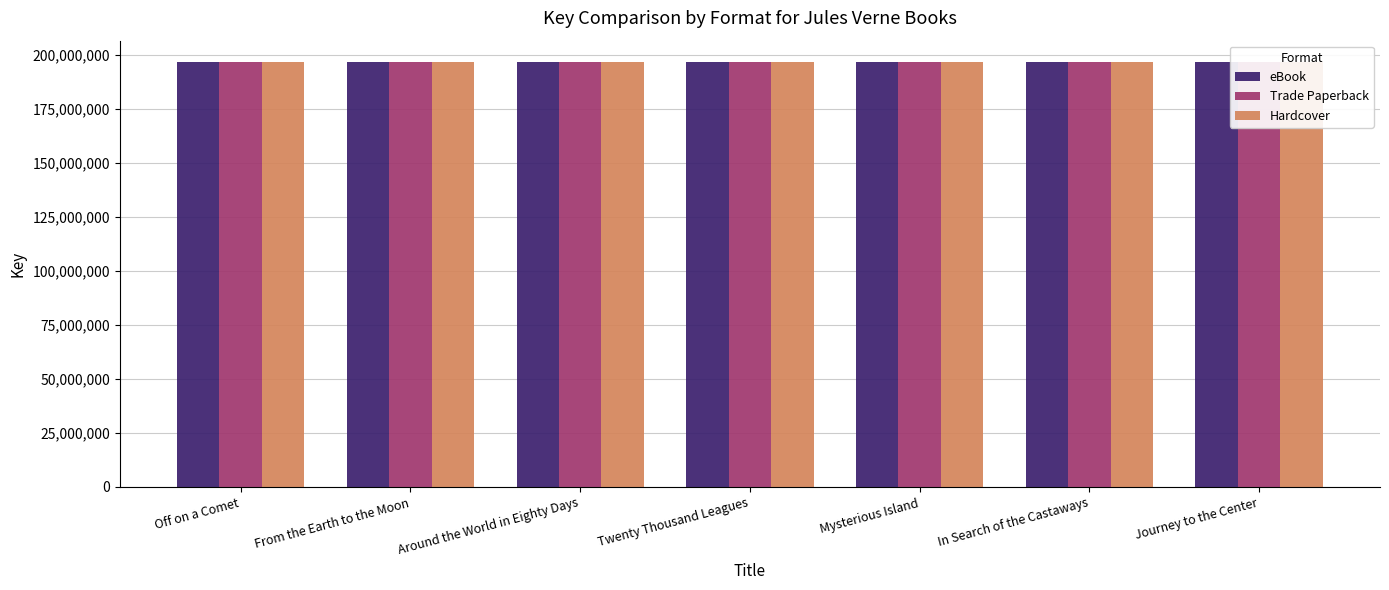

What is the minimum value for Hardcover?

196617933